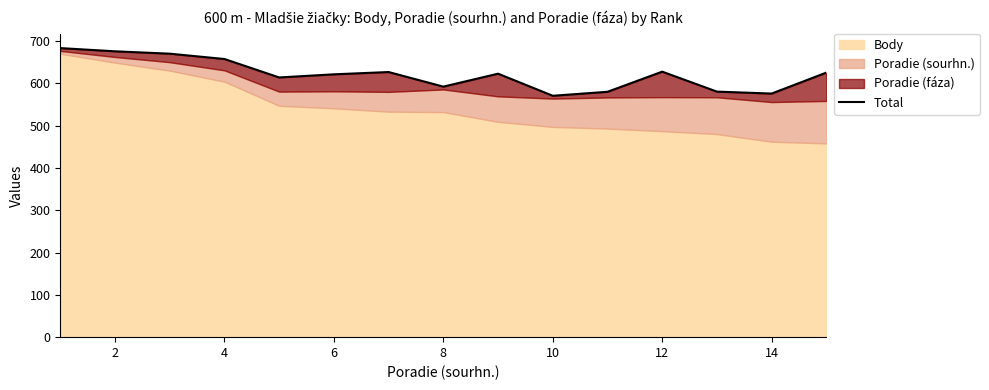

What is the difference between the values at 9 and 4?

99.5